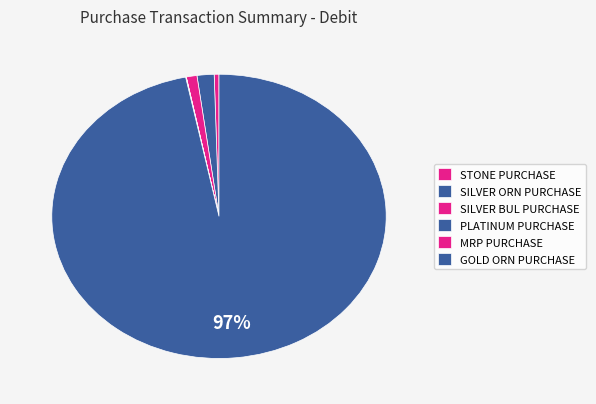

How many segments does this pie chart have?

6